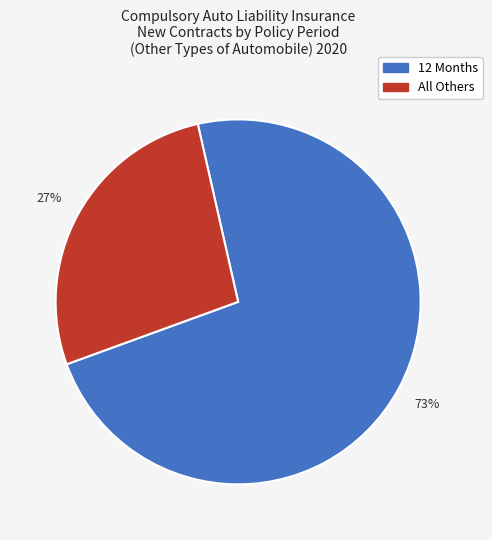

Does any single category account for the majority?

Yes